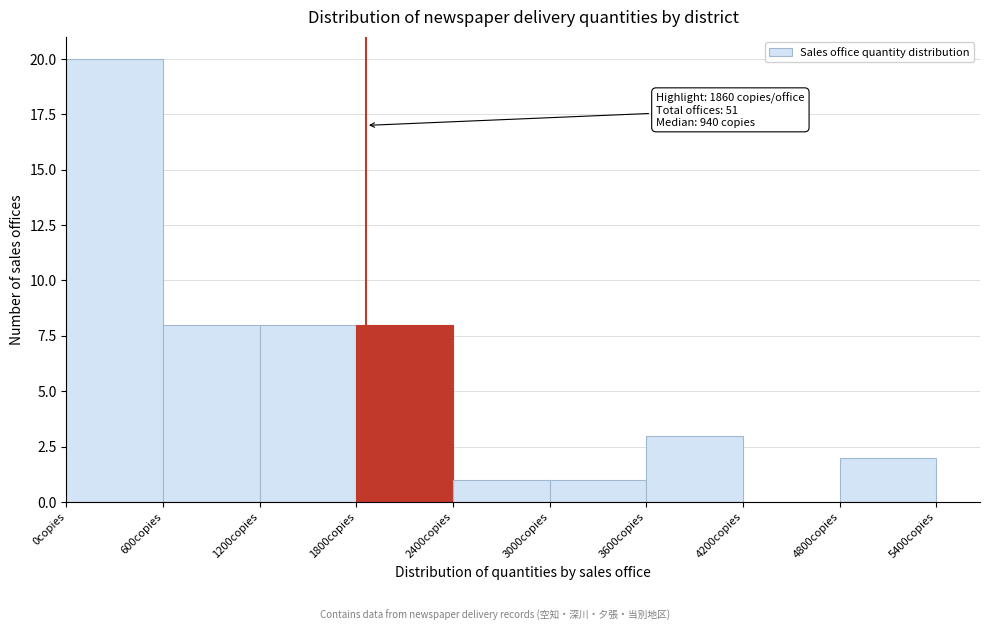

Which range on the x-axis has the tallest bar?

0 to 600